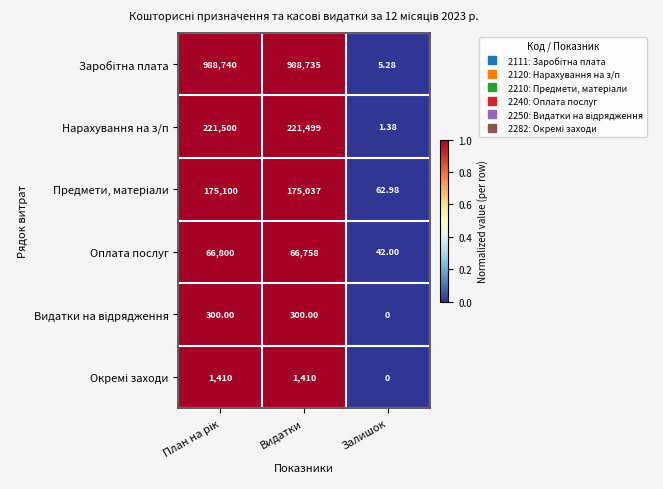

Which label corresponds to the smallest value in the chart?

Залишок